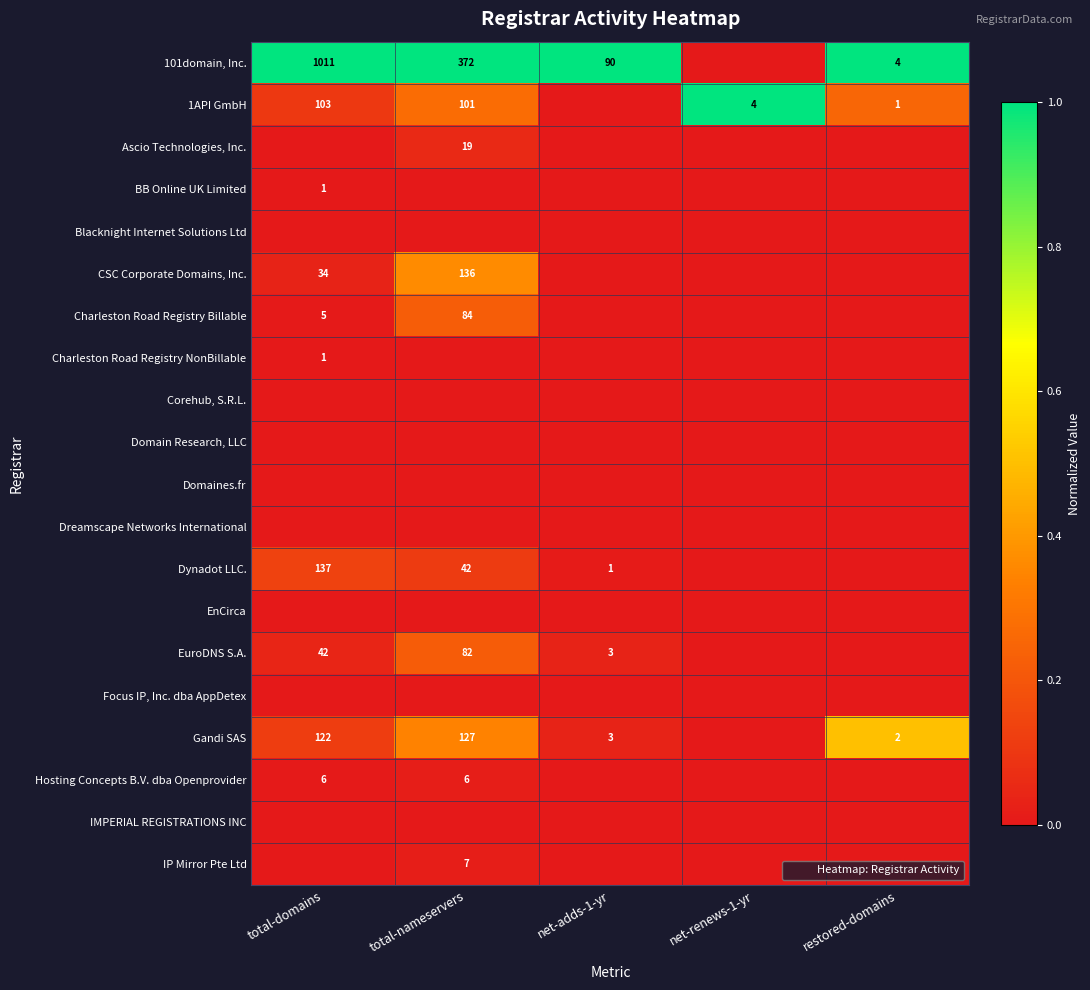

What is the total value across all series at net-adds-1-yr?

1.1